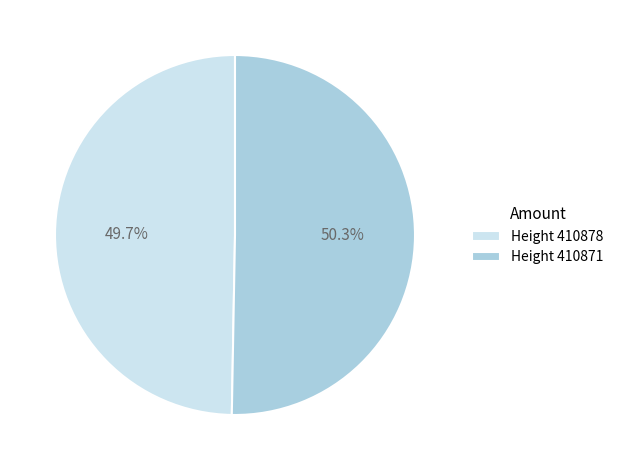

Which slice is the largest?

Height 410871